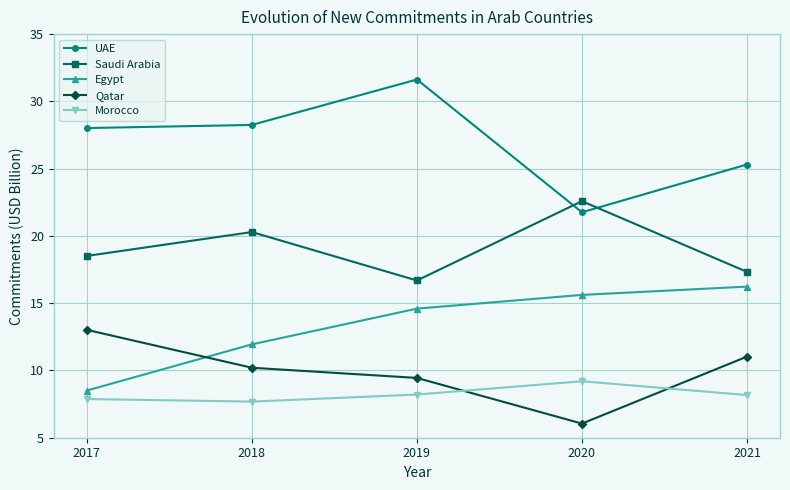

Which category has the highest value in the UAE series?

2019